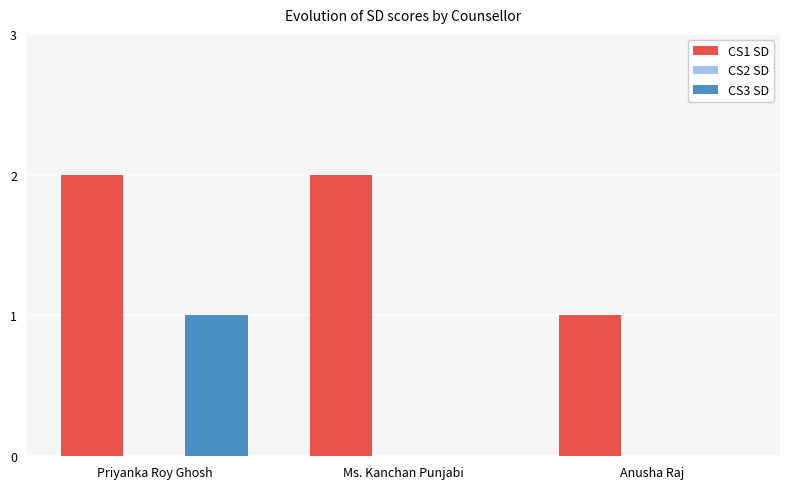

True or false: CS3 SD has a value of 1 at Priyanka Roy Ghosh.

True